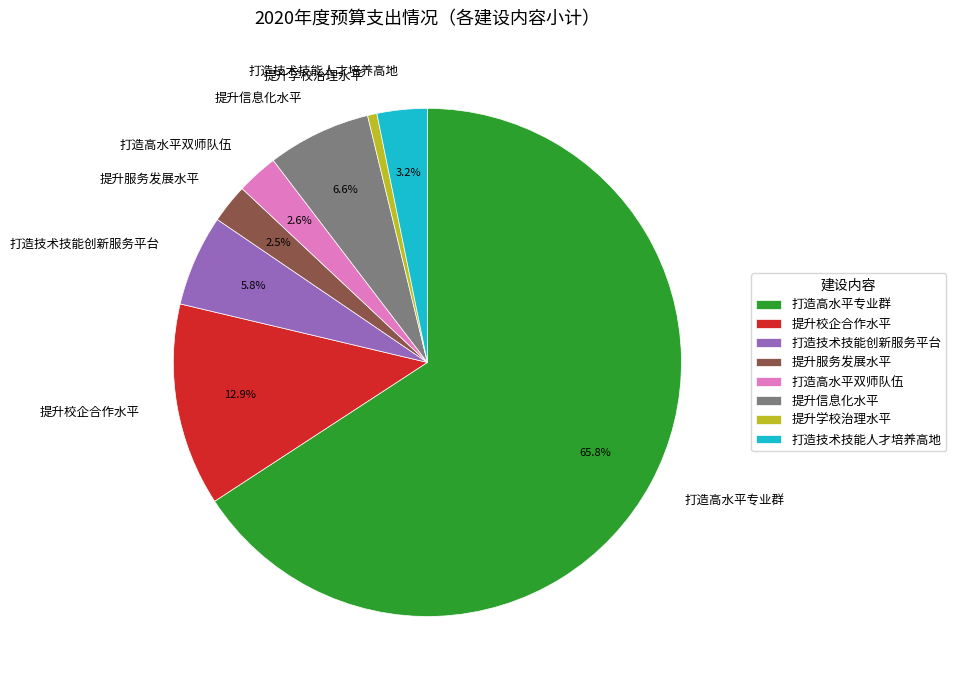

Does 打造技术技能创新服务平台 account for over 50% of the chart?

No